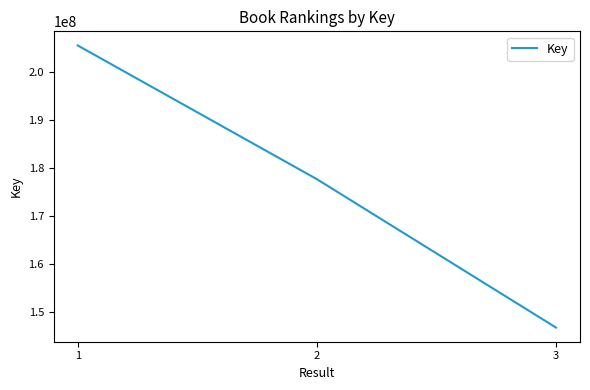

Count the number of data series in this chart.

1